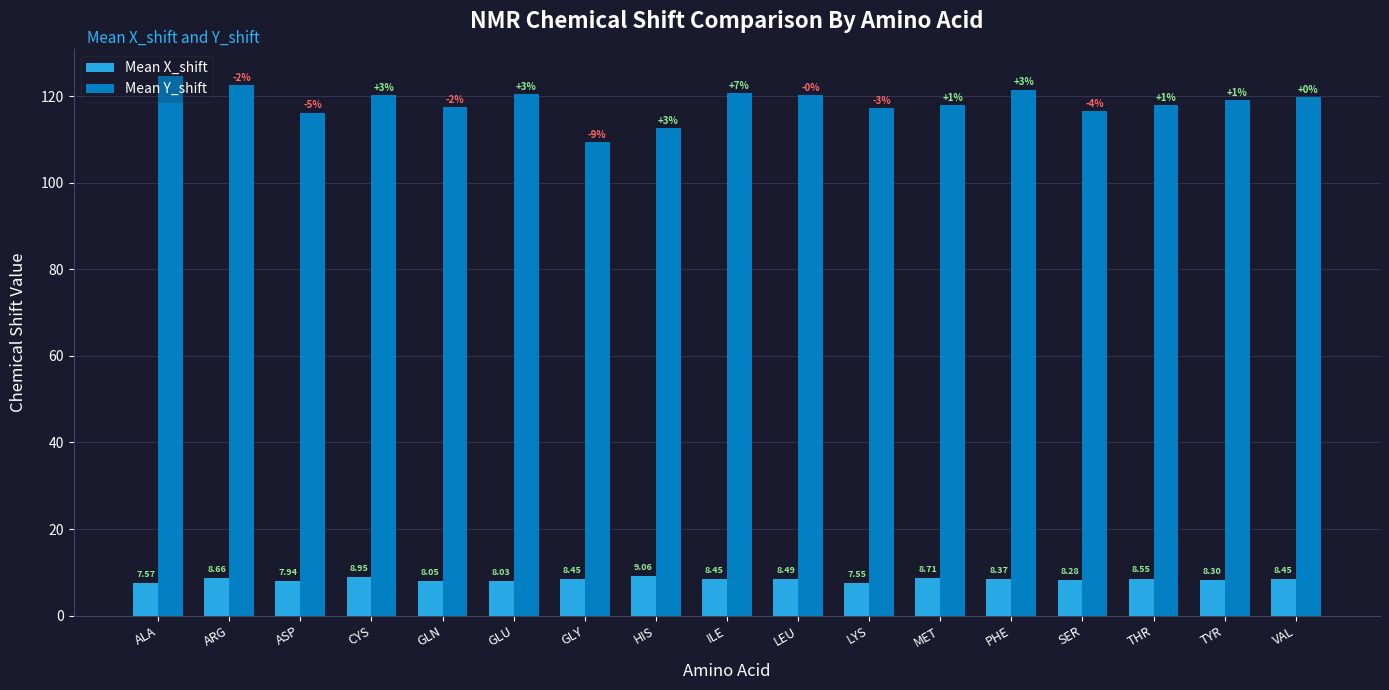

What is the greatest value displayed?

124.7